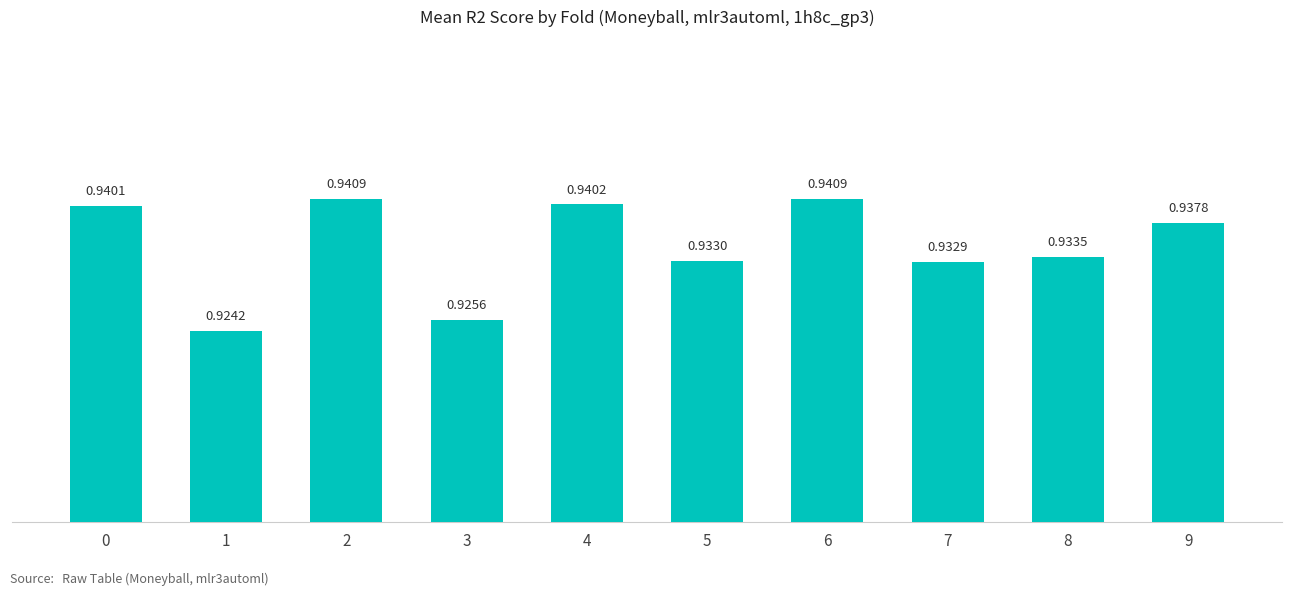

Does the chart contain any negative values?

No